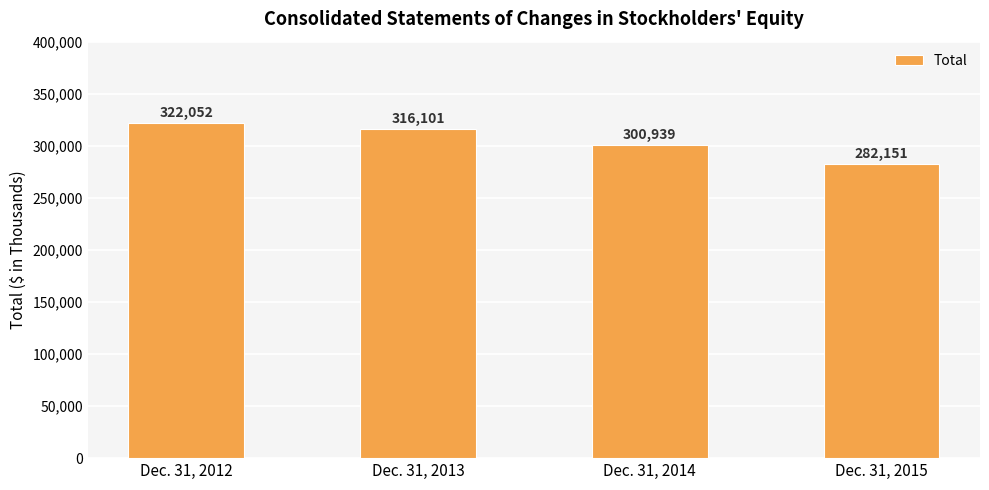

The chart shows a value of 322052 at Dec. 31, 2012. True or false?

True